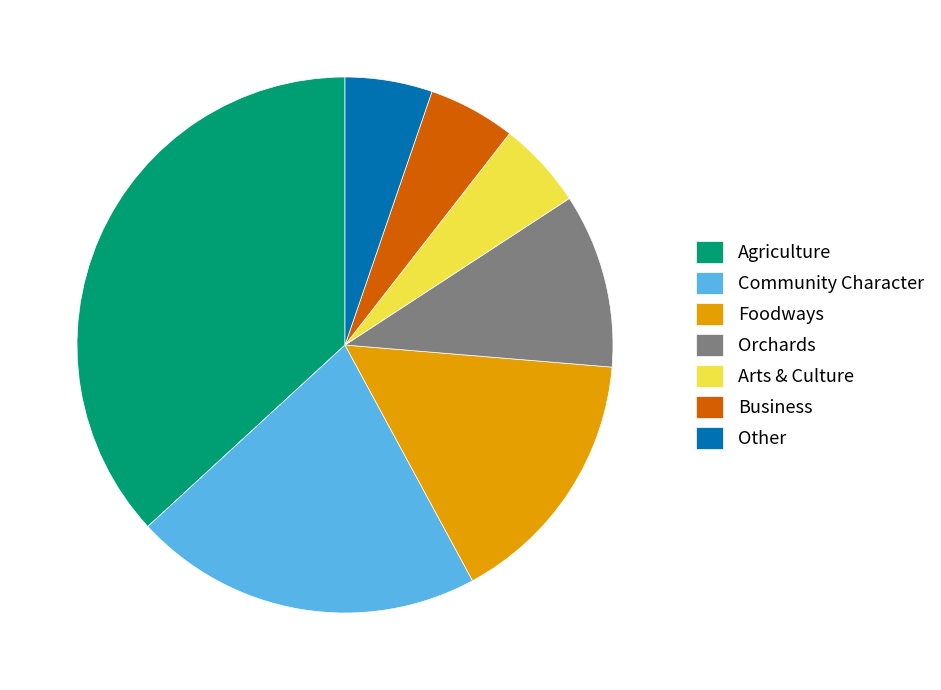

The Community Character slice represents 31% of the pie. True or false?

False